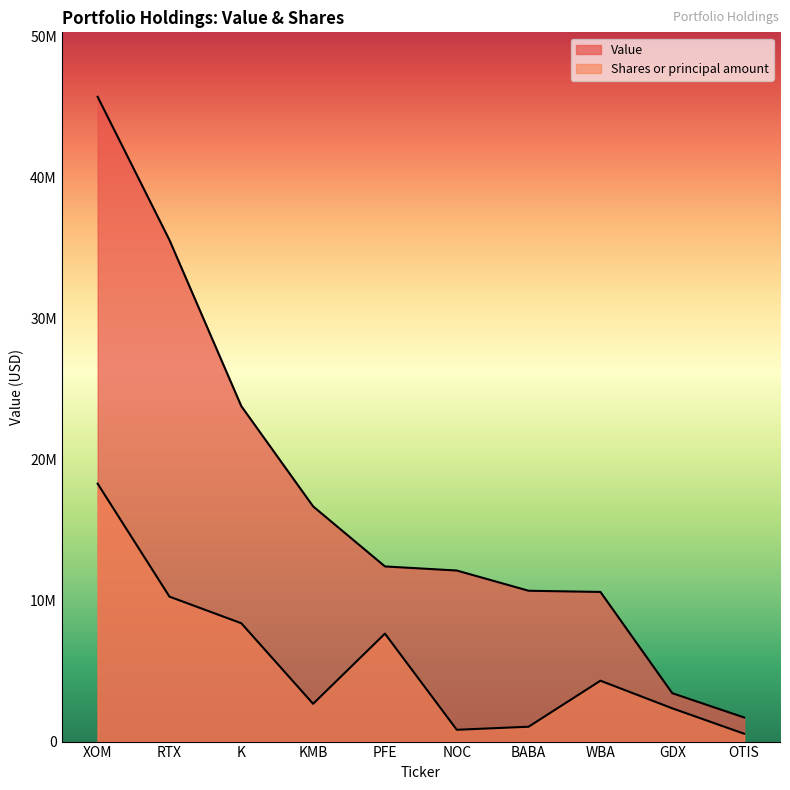

List the series in order of their overall mean, lowest first.

Shares or principal amount, Value